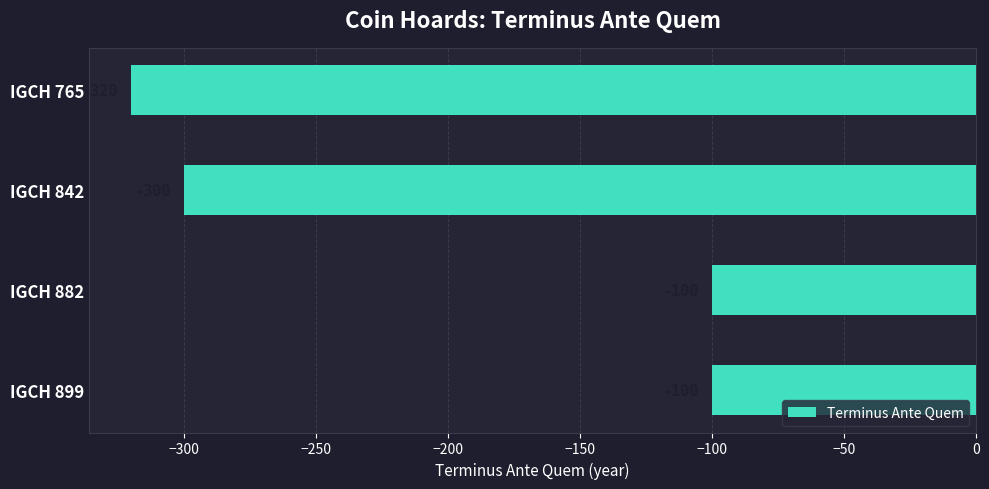

What is the value of the 4th bar from the top?

-100